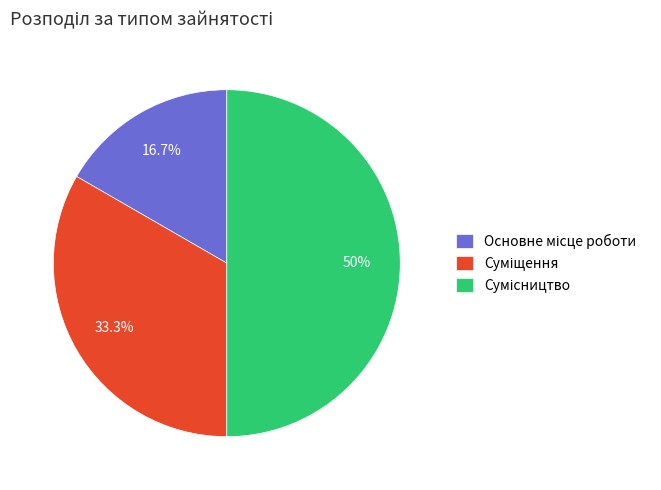

Does Сумісництво represent more than half of the total?

No